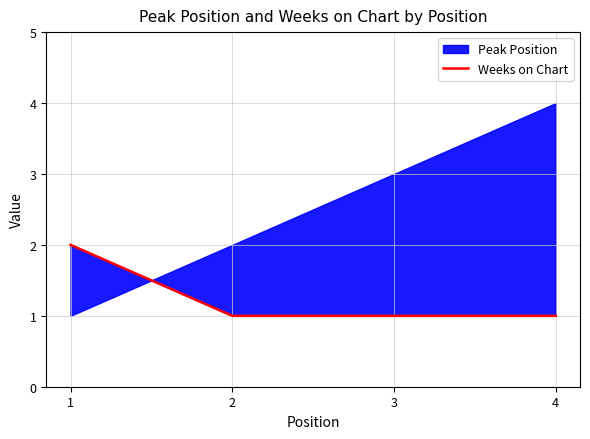

How many categories are shown in the chart?

4